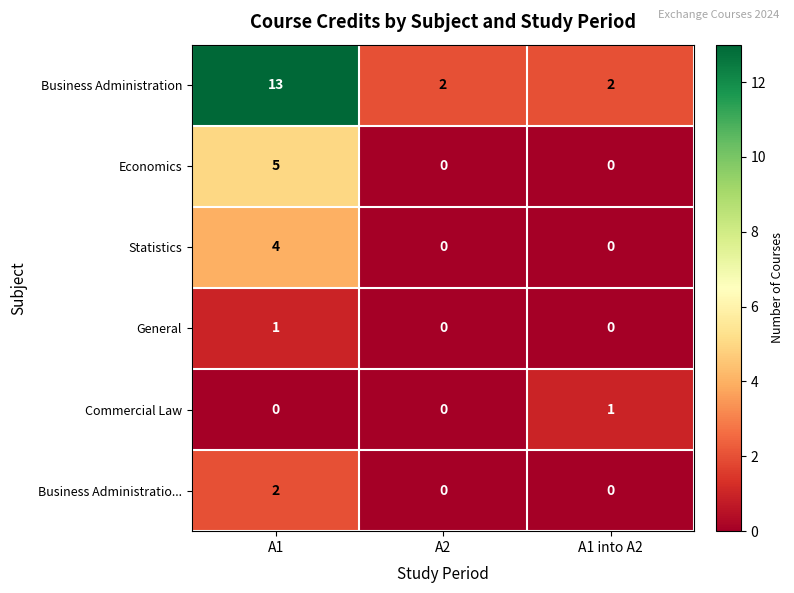

What is the total value across all series at A2?

2